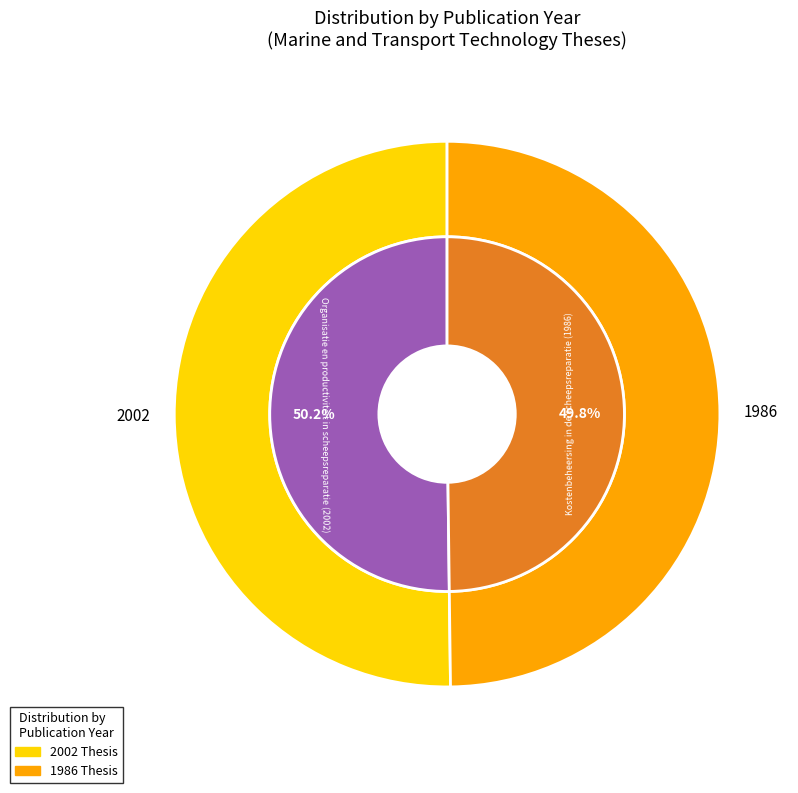

The Organisatie en productiviteit in scheepsreparatie (2002) slice represents 43% of the pie. True or false?

False